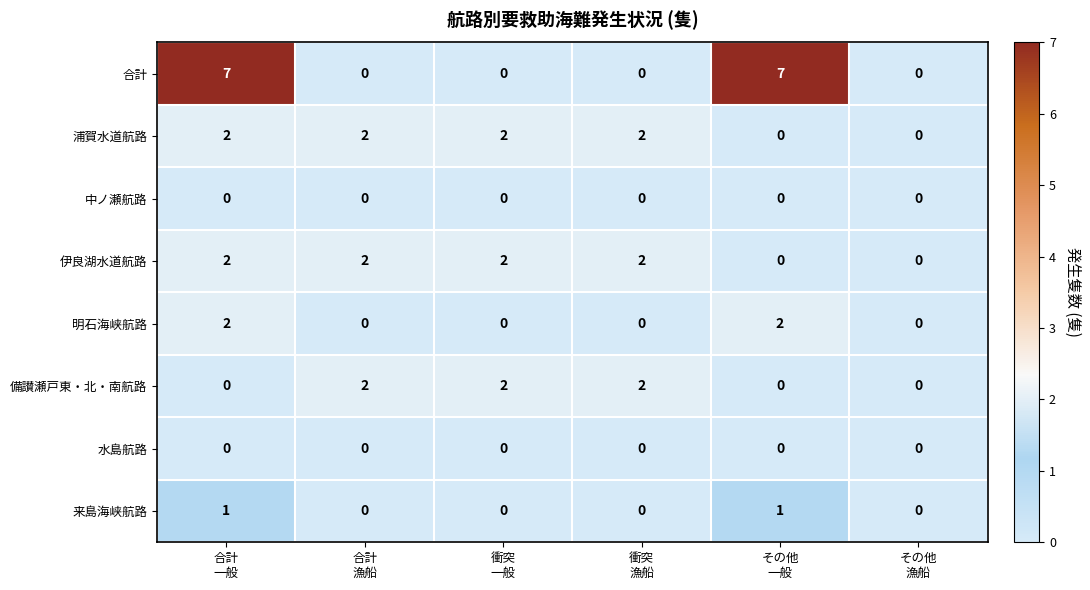

How many 来島海峡航路 values are between 0 and 1?

6